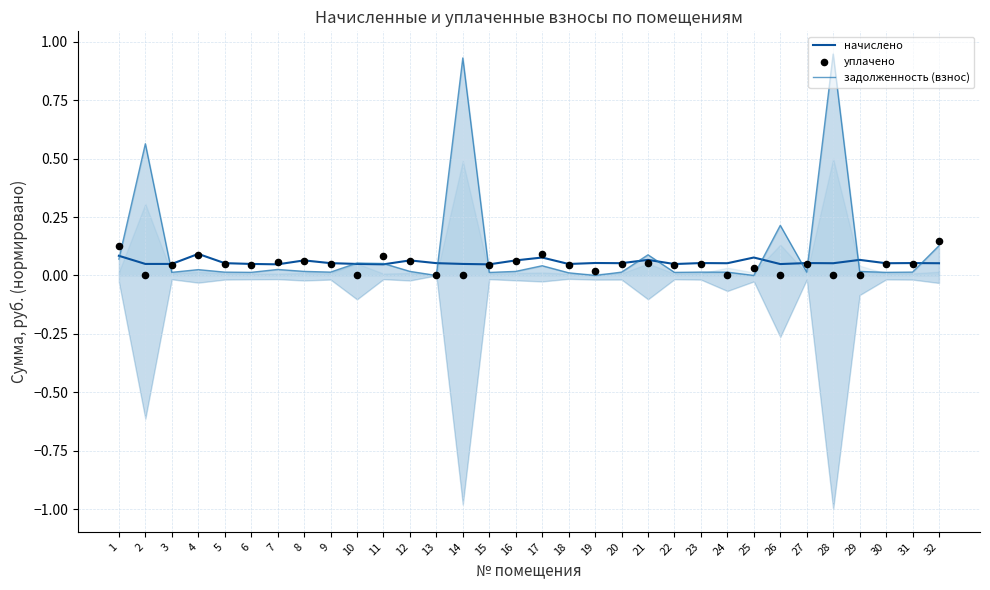

What are all the series names shown in the legend?

начислено, задолженность (взнос), уплачено